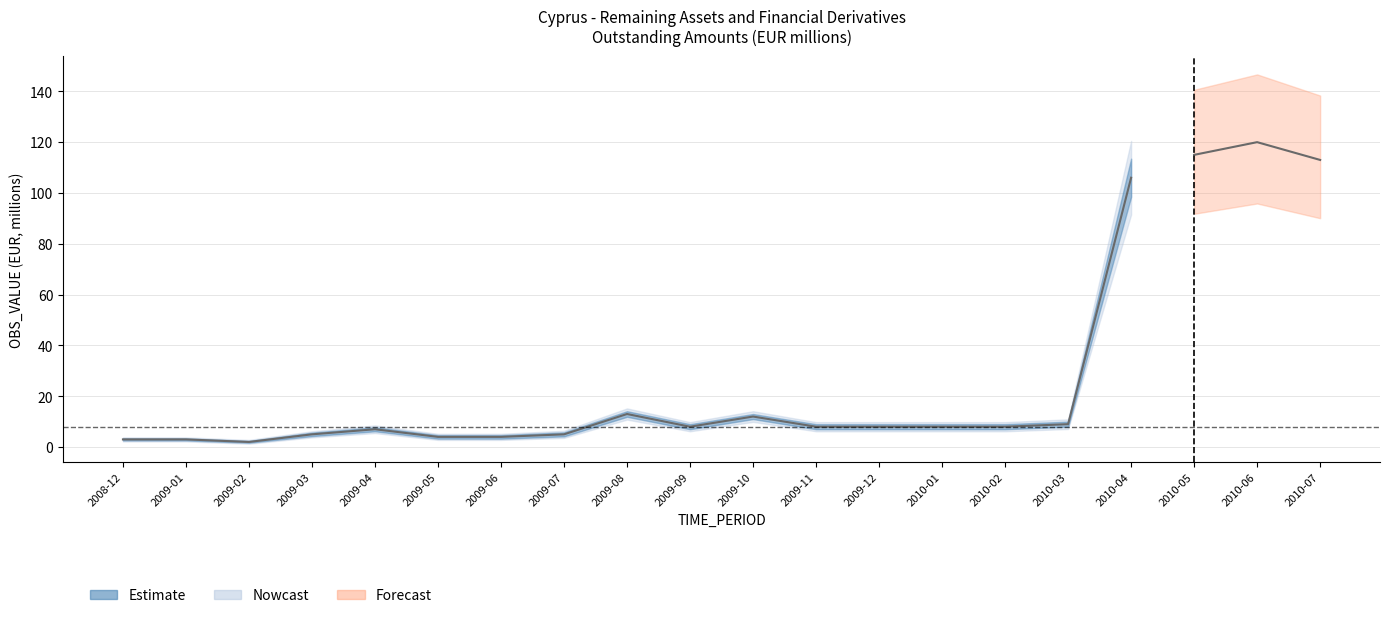

What is the label of the 15th point from the left?

2010-02